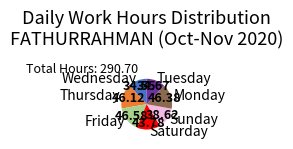

Combined, do Friday and Sunday account for over 50%?

No